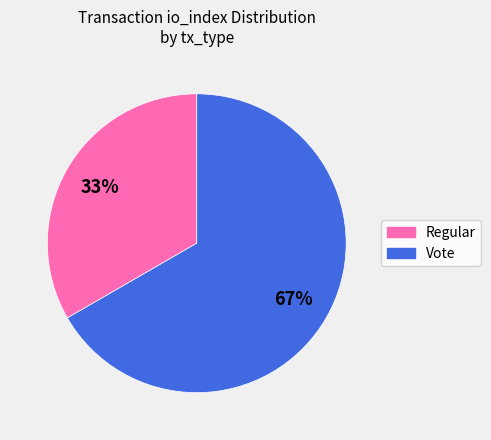

Between Vote and Regular, which is larger?

Vote